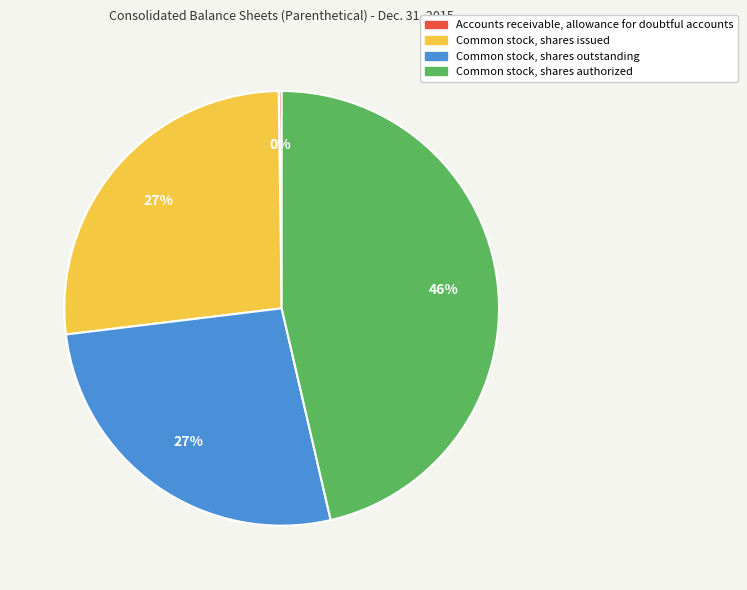

What is the ratio of the value at Common stock, shares issued to the value at Common stock, shares outstanding?

1.0